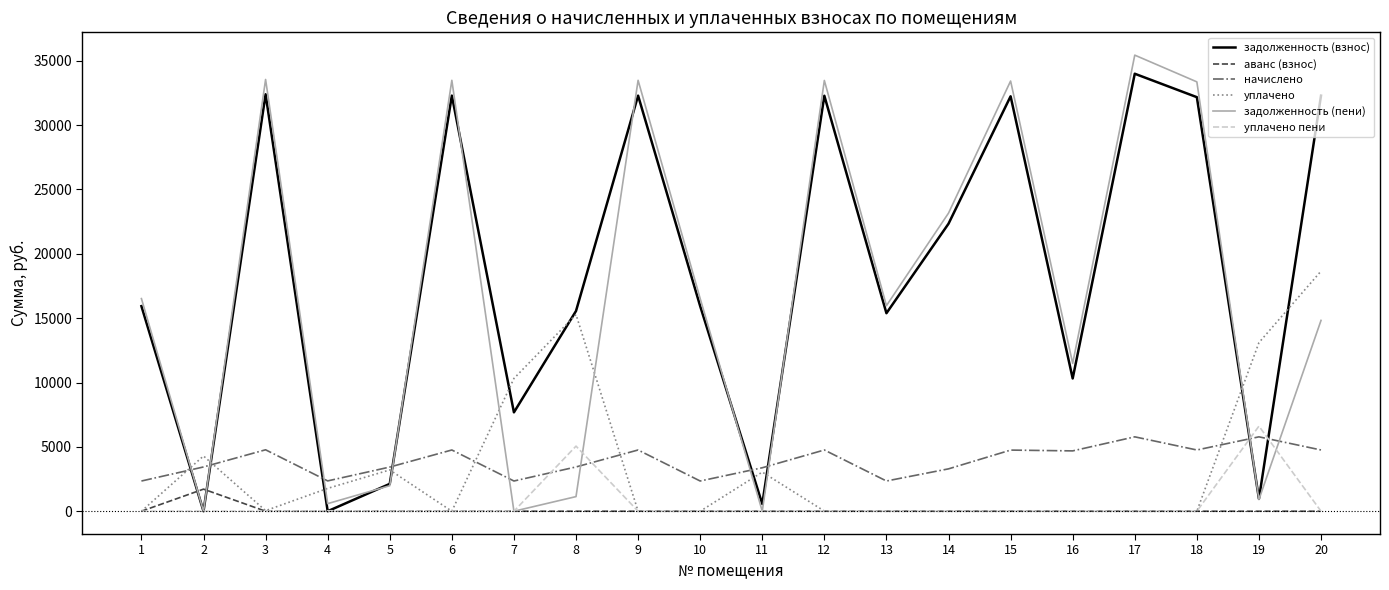

What is the total value across all series at 19?

27362.3